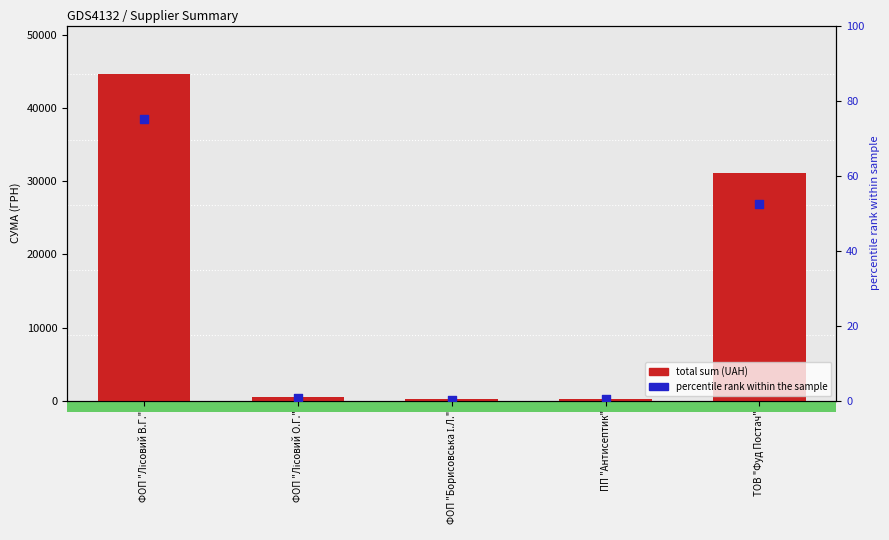

Which series has the largest Y range (max minus min)?

total sum (UAH)